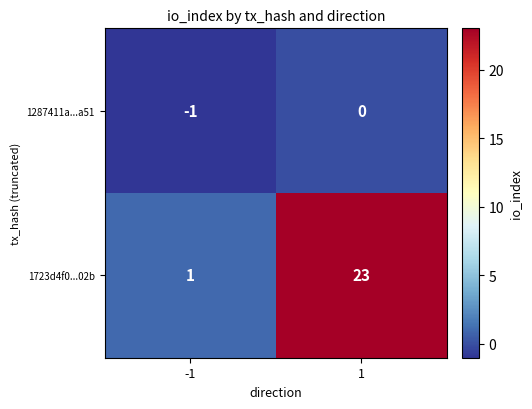

What is the average value of the 1723d4f0...02b series?

12